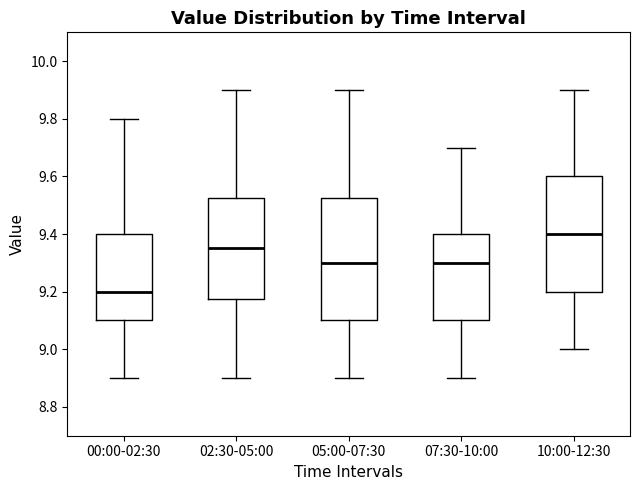

Which box has the highest median line?

10:00-12:30